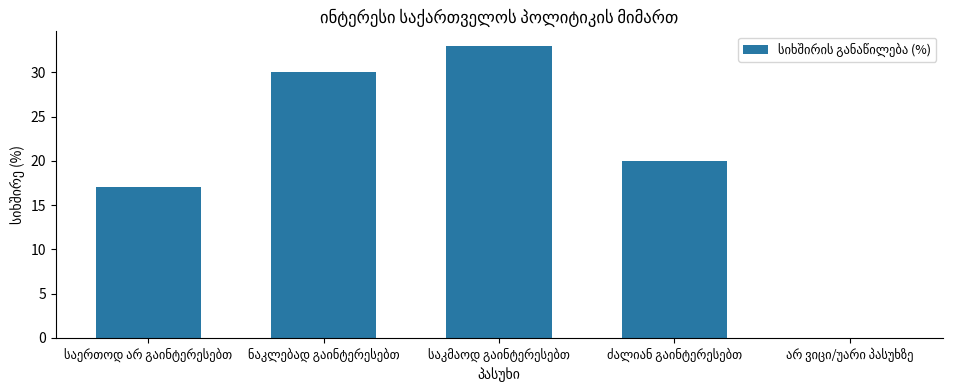

What is the greatest value displayed?

33